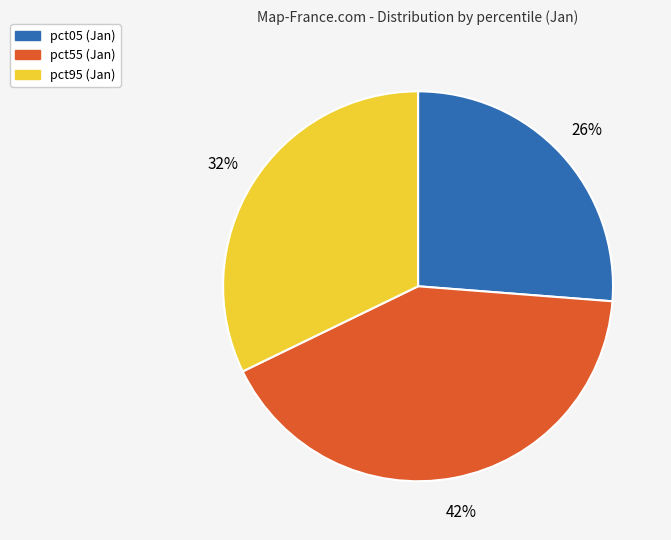

To the nearest percent, what is the average slice percentage?

33%